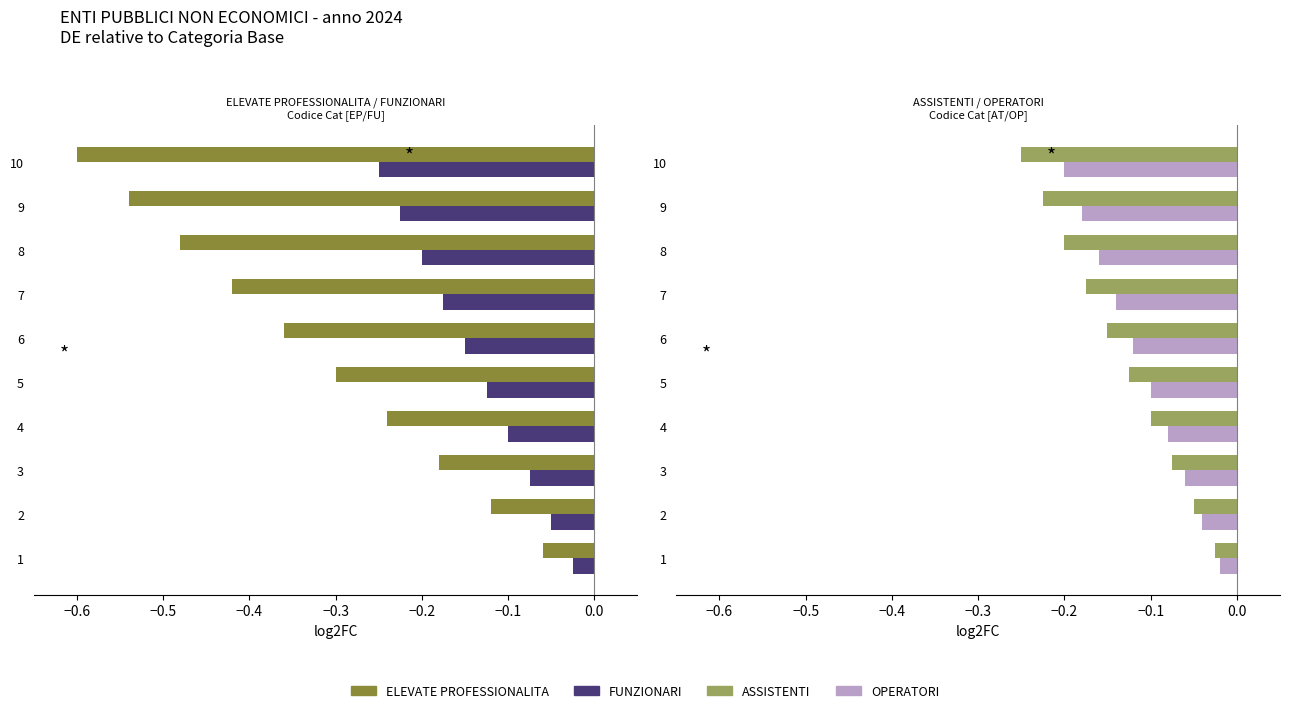

What are all the series names shown in the legend?

ELEVATE PROFESSIONALITA, FUNZIONARI, ASSISTENTI, OPERATORI